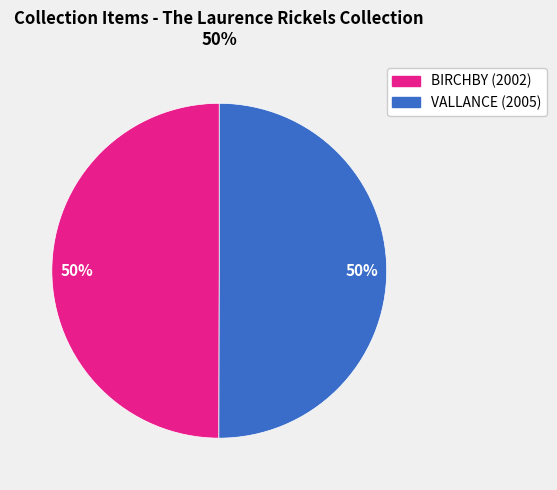

To the nearest percent, what percentage of the pie is BIRCHBY (2002)?

50%